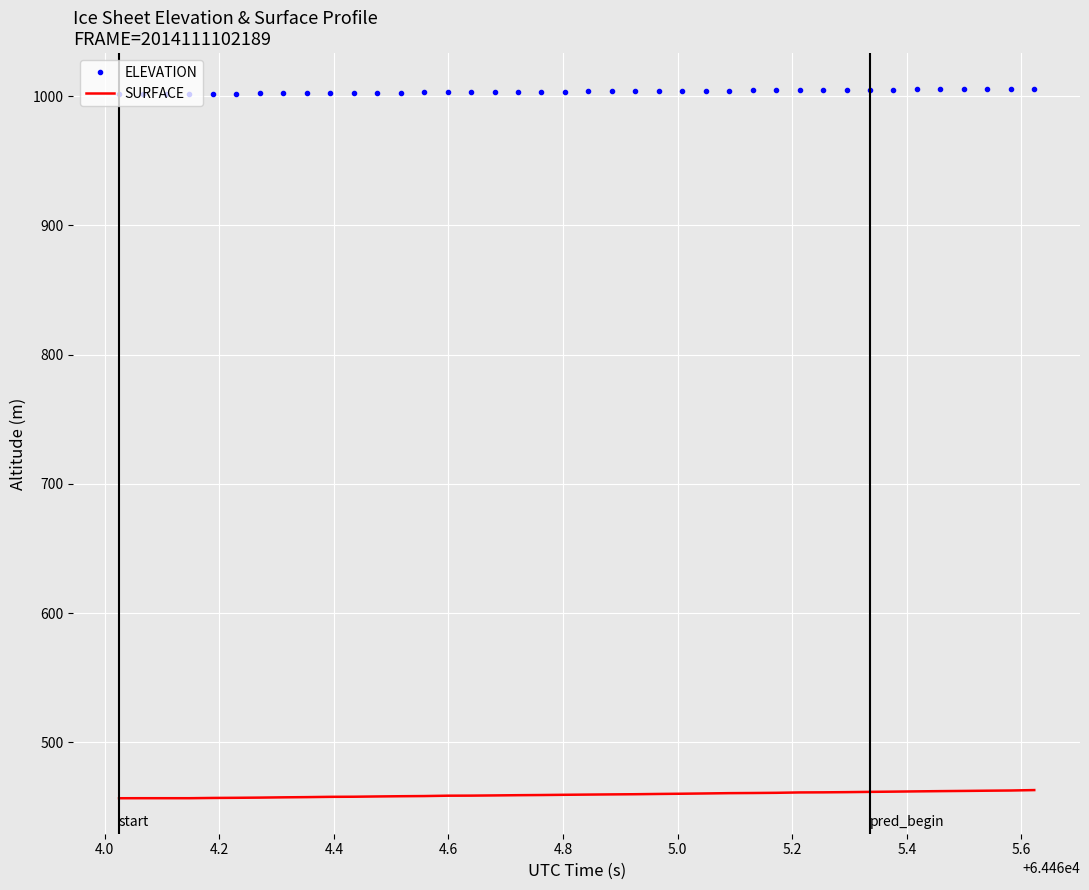

True or false: ELEVATION and SURFACE cross at least once.

False